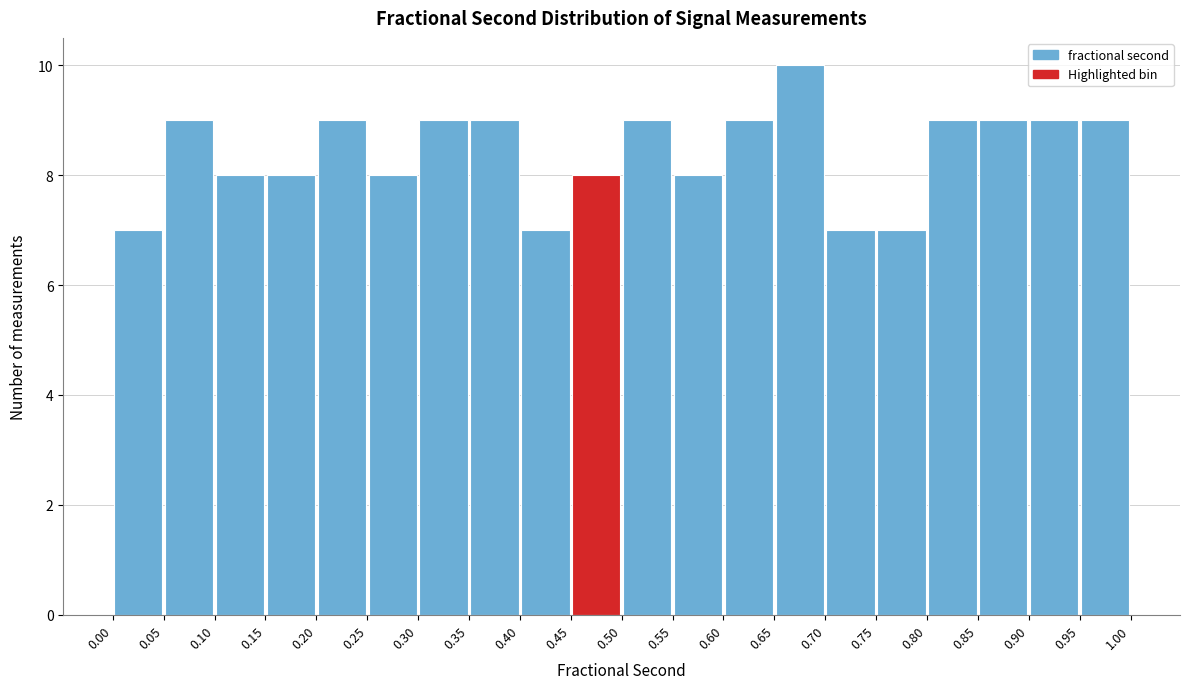

Reading left to right, transcribe this chart: for each bar, give the range it covers on the x-axis and its height. The values are not printed on the chart, so give them approximately, as read against the axis.

0.00 to 0.05: 7
0.05 to 0.10: 9
0.10 to 0.15: 8
0.15 to 0.20: 8
0.20 to 0.25: 9
0.25 to 0.30: 8
0.30 to 0.35: 9
0.35 to 0.40: 9
0.40 to 0.45: 7
0.45 to 0.50: 8
0.50 to 0.55: 9
0.55 to 0.60: 8
0.60 to 0.65: 9
0.65 to 0.70: 10
0.70 to 0.75: 7
0.75 to 0.80: 7
0.80 to 0.85: 9
0.85 to 0.90: 9
0.90 to 0.95: 9
0.95 to 1.00: 9